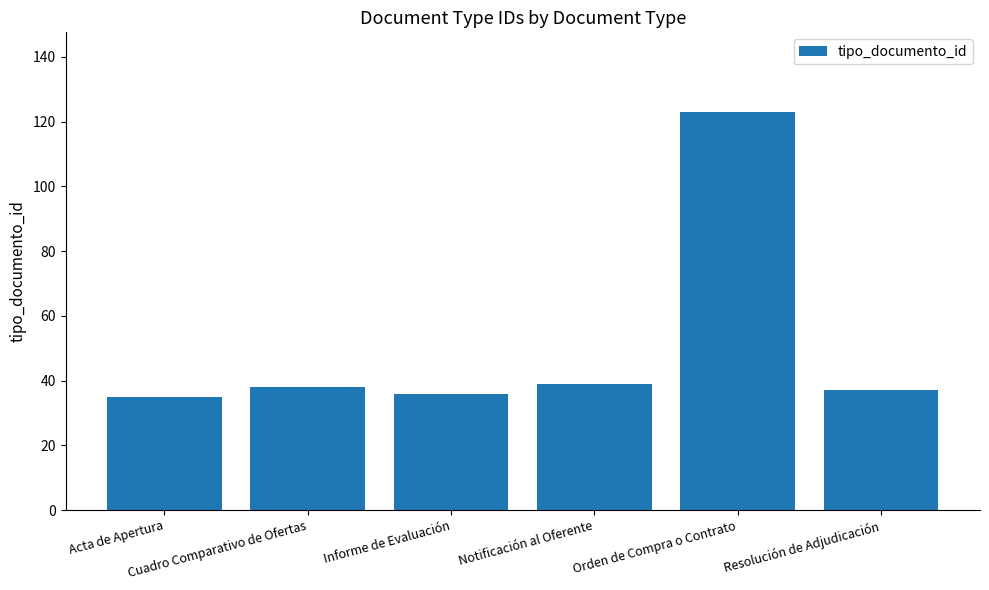

What is the change in value from Cuadro Comparativo de Ofertas to Informe de Evaluación?

-2